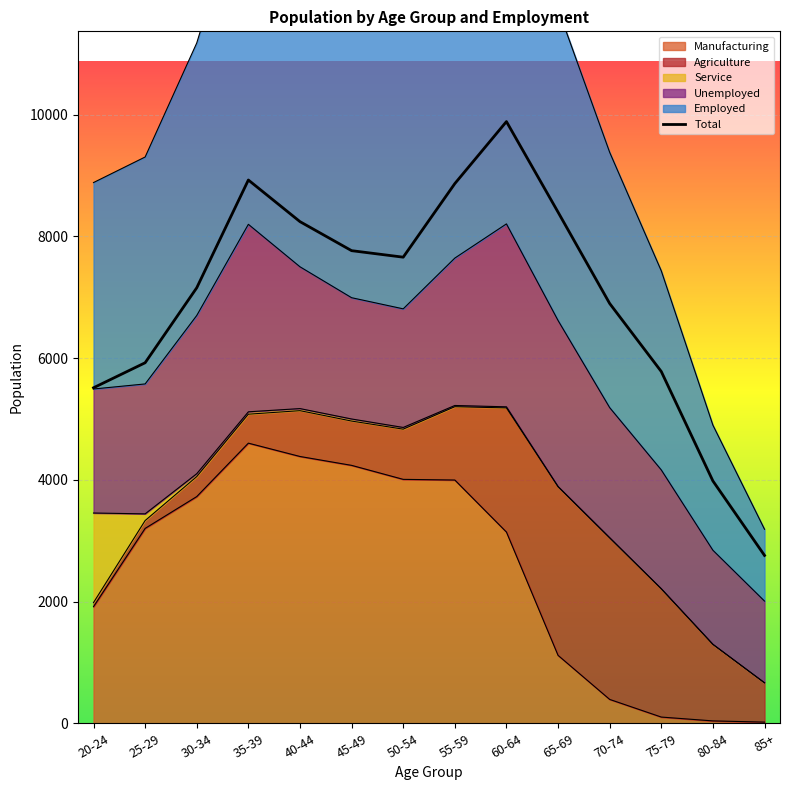

What is the total value across all series at 85+?

5965